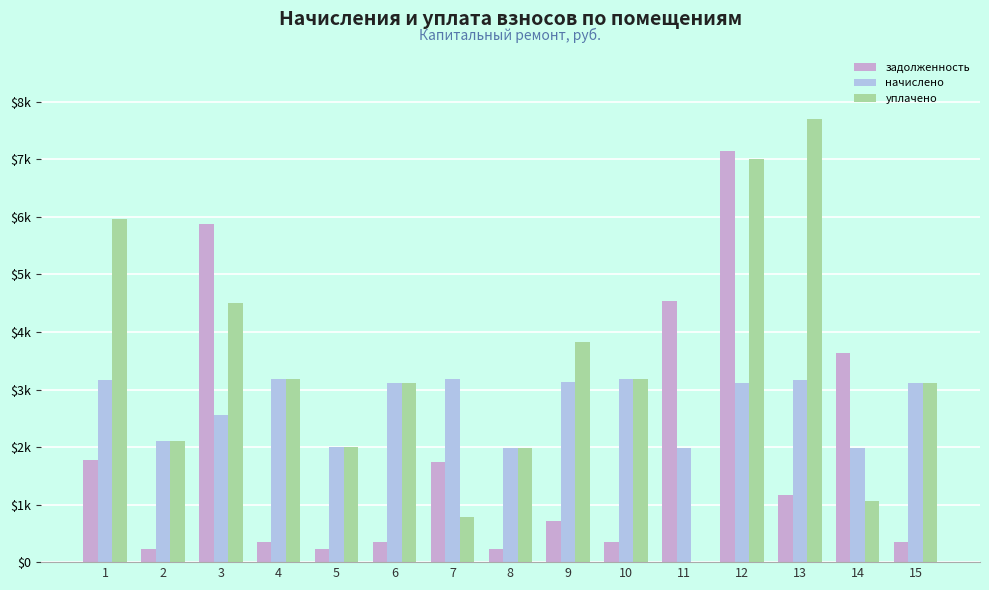

Between 13 and 3, which is larger?

3